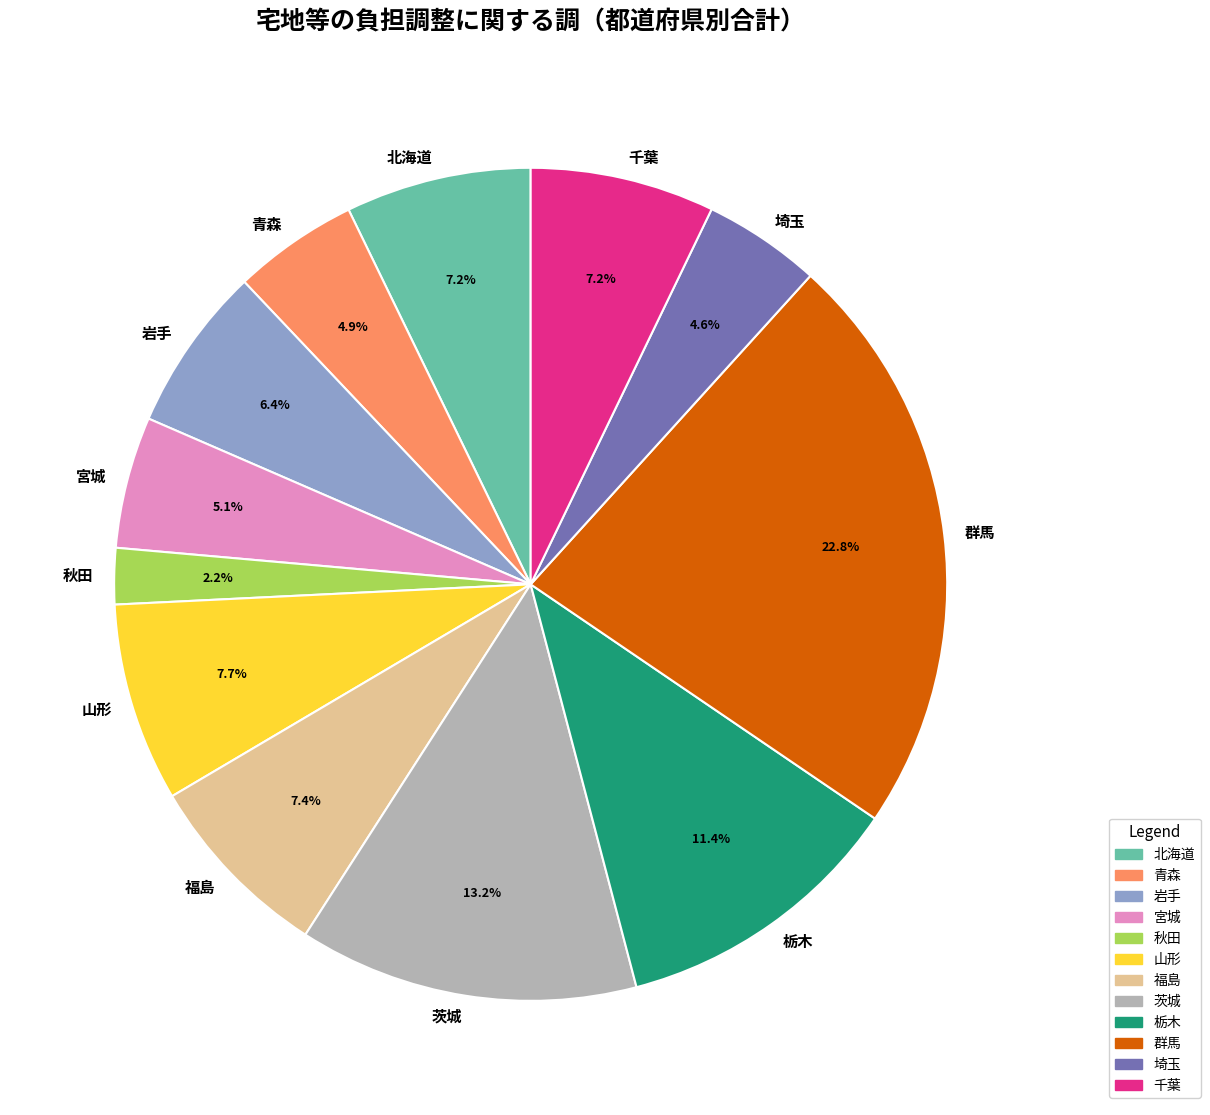

To the nearest percent, what is the combined percentage of 秋田 and 北海道?

9%